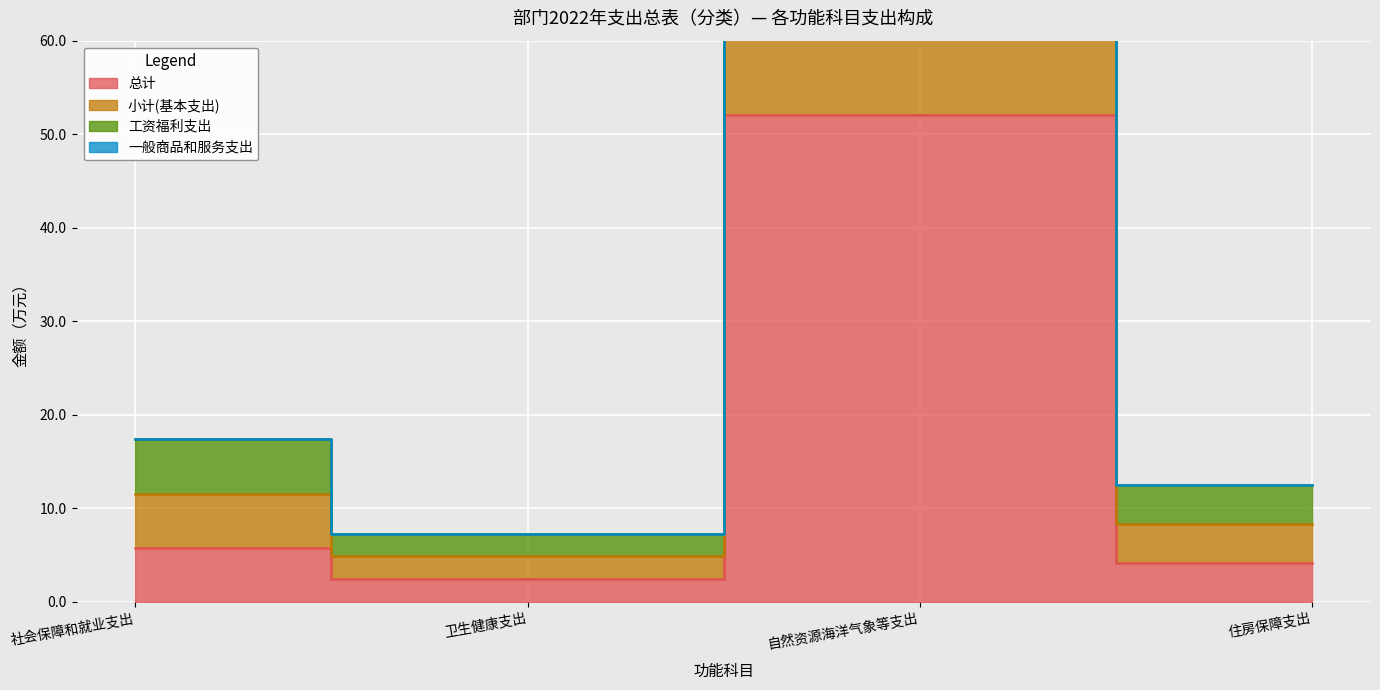

At which label does 总计 reach its peak?

自然资源海洋气象等支出